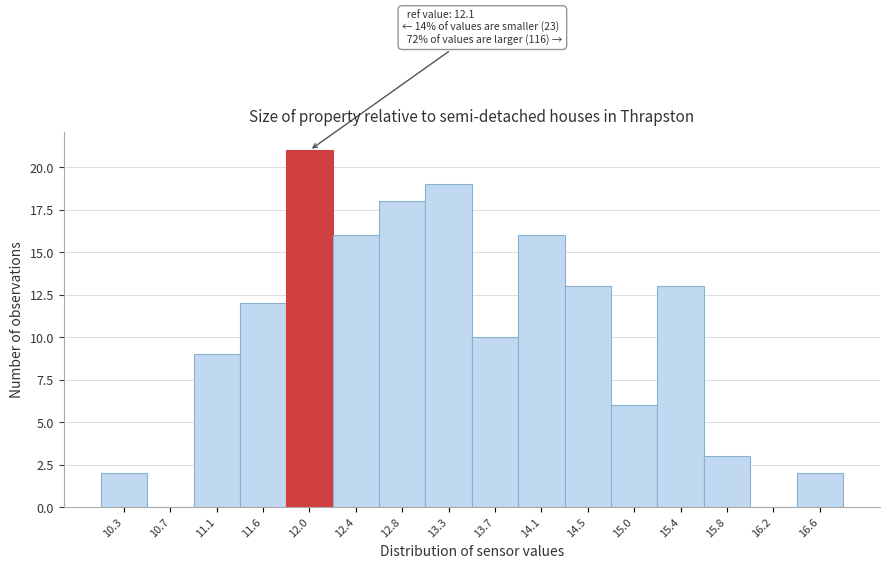

Reading left to right, transcribe all the data shown in this chart.

10.3=2	10.7=0	11.1=9	11.6=12	12.0=21	12.4=16	12.8=18	13.3=19	13.7=10	14.1=16	14.5=13	15.0=6	15.4=13	15.8=3	16.2=0	16.6=2